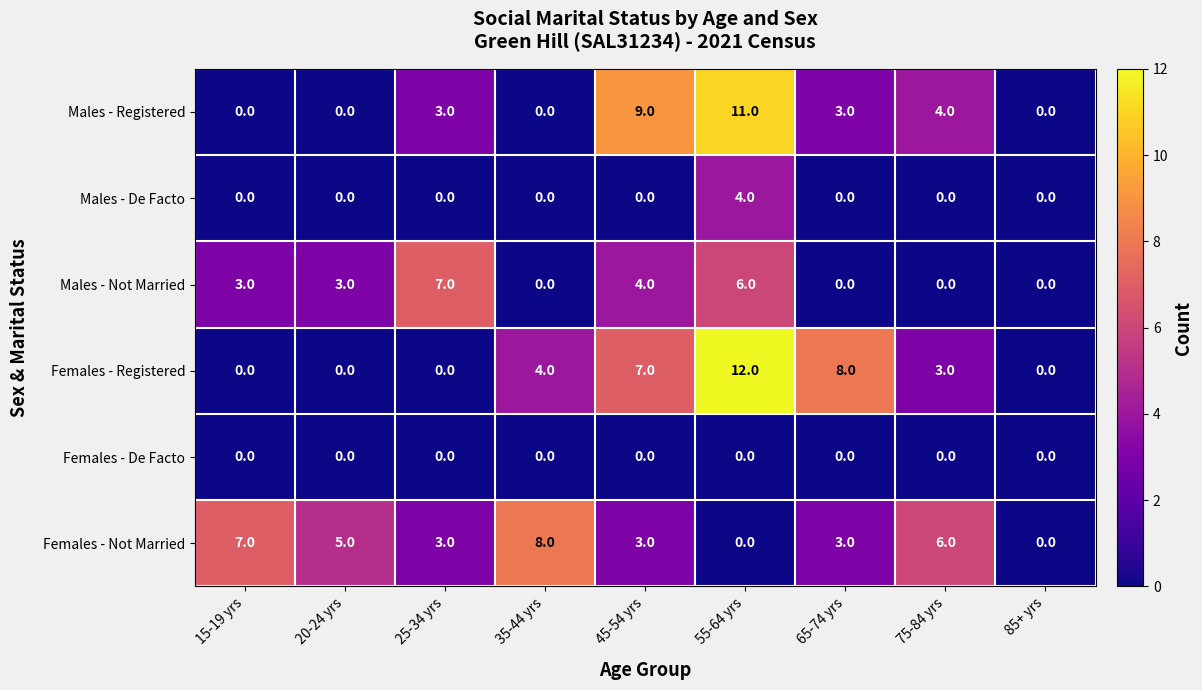

Rank the series by their maximum value, from highest to lowest.

Females - Registered, Males - Registered, Females - Not Married, Males - Not Married, Males - De Facto, Females - De Facto